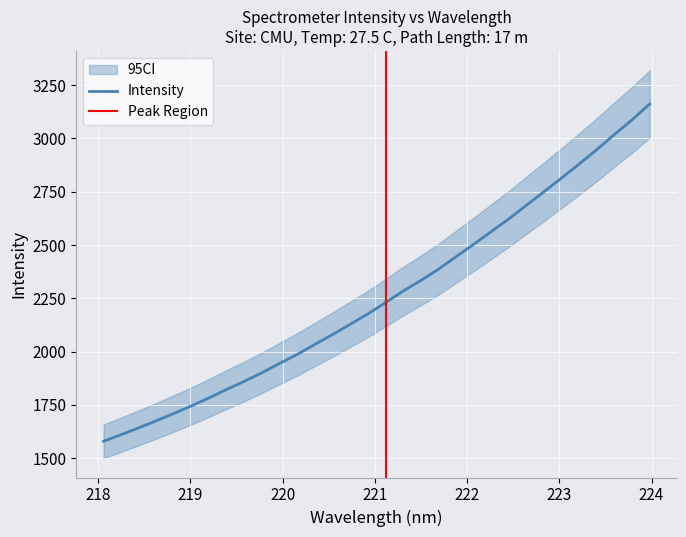

What is the change in value from 220.3533 to 223.5987?

+984.8